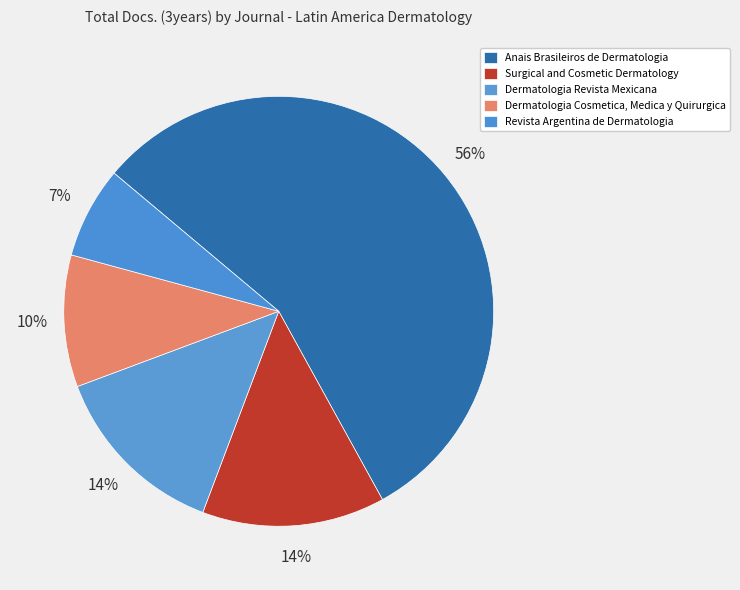

How many segments does this pie chart have?

5